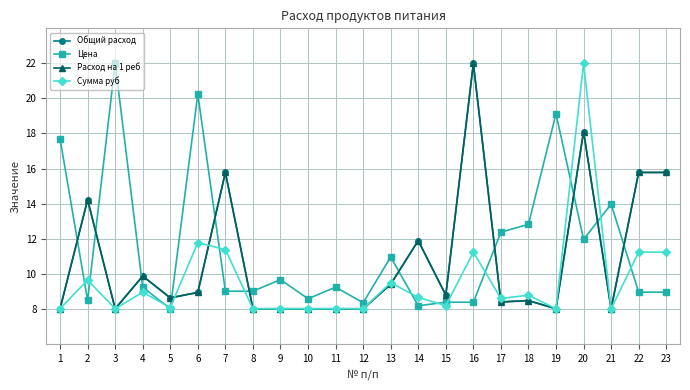

Does the chart have visible grid lines?

Yes